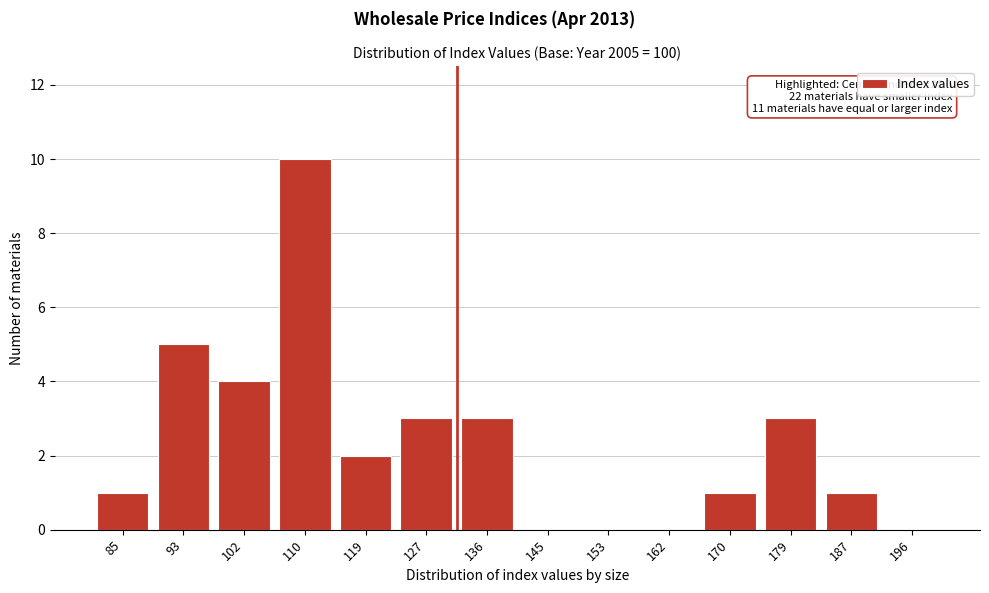

Reading right to left, extract all data points from this chart.

196=0	187=1	179=3	170=1	162=0	153=0	145=0	136=3	127=3	119=2	110=10	102=4	93=5	85=1